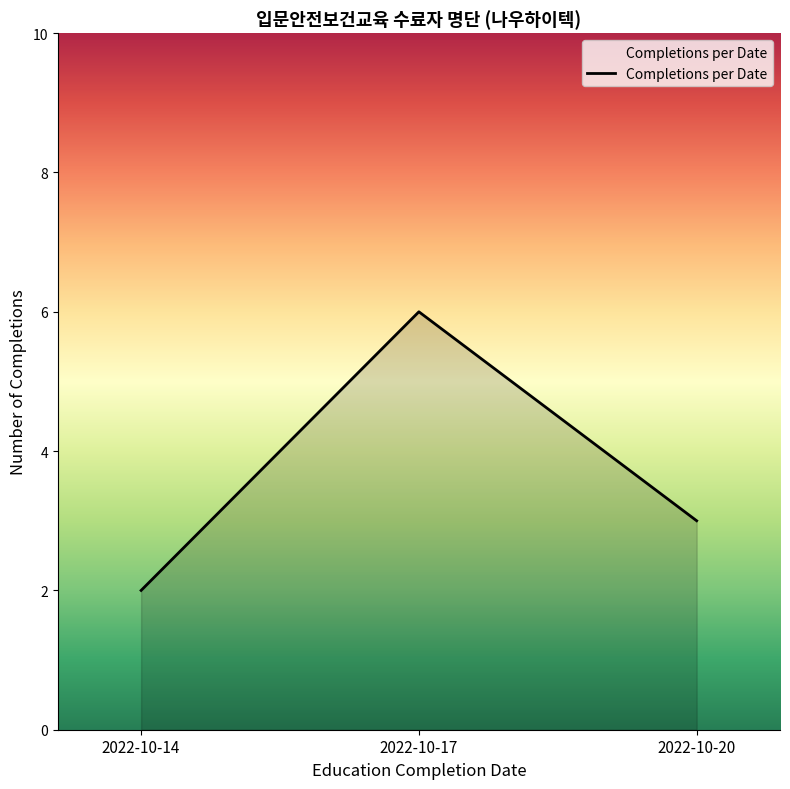

What is the smallest value displayed?

2